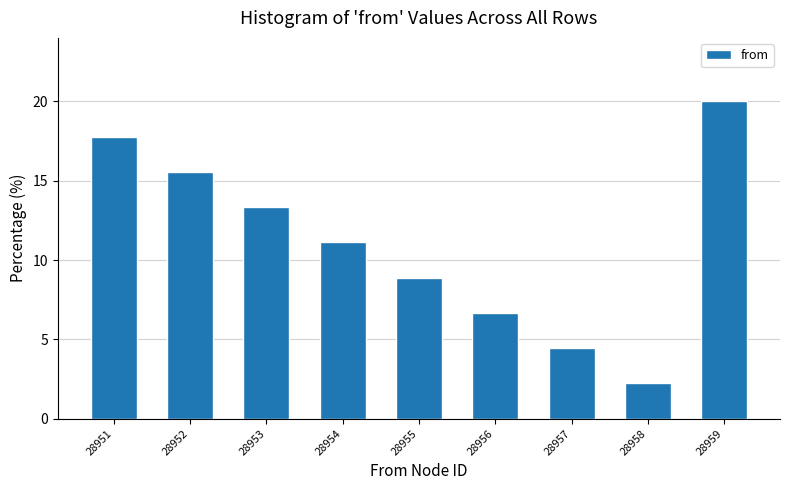

Reading right to left, what are all the values shown in this chart?

28959=20.0	28958=2.2	28957=4.4	28956=6.7	28955=8.9	28954=11.1	28953=13.3	28952=15.6	28951=17.8